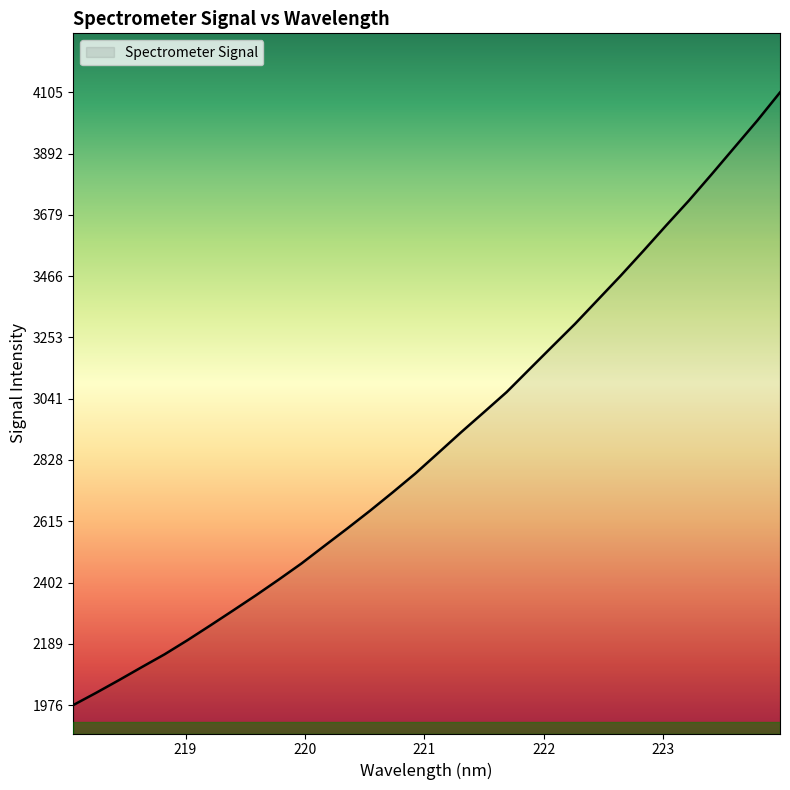

Count the number of data series in this chart.

1